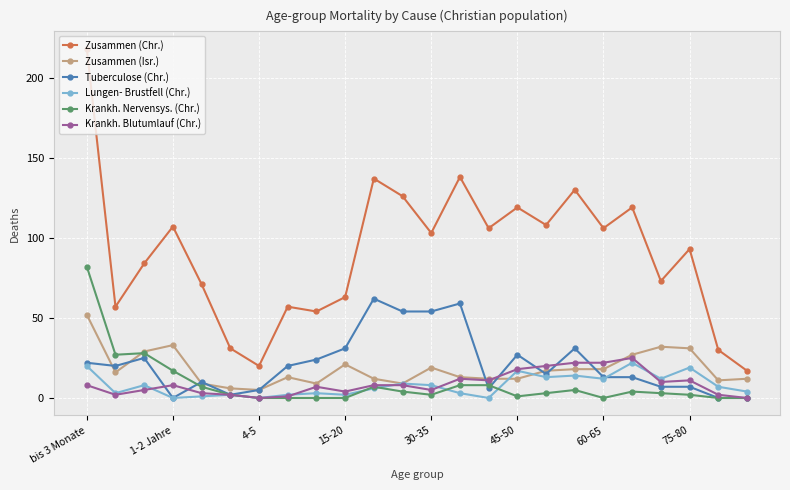

Which series has the largest range (max minus min)?

Zusammen (Chr.)